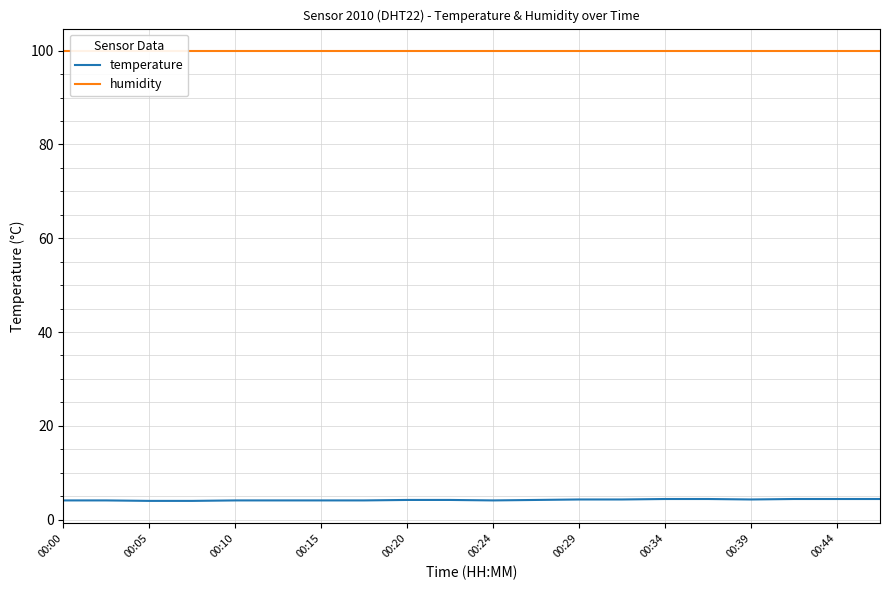

What is the minimum value for temperature?

4.0